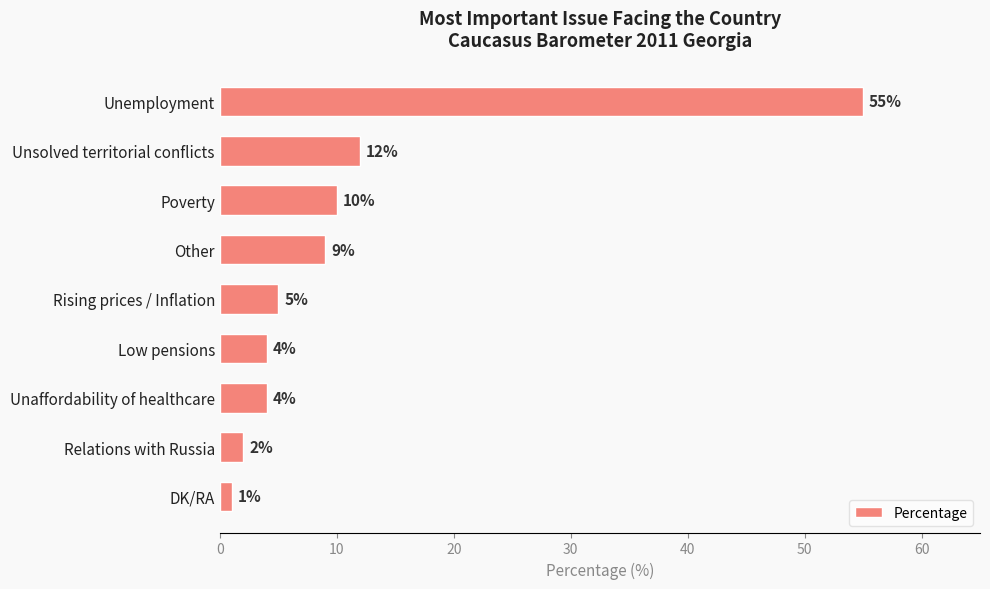

True or false: the data shows 9 at Other.

True